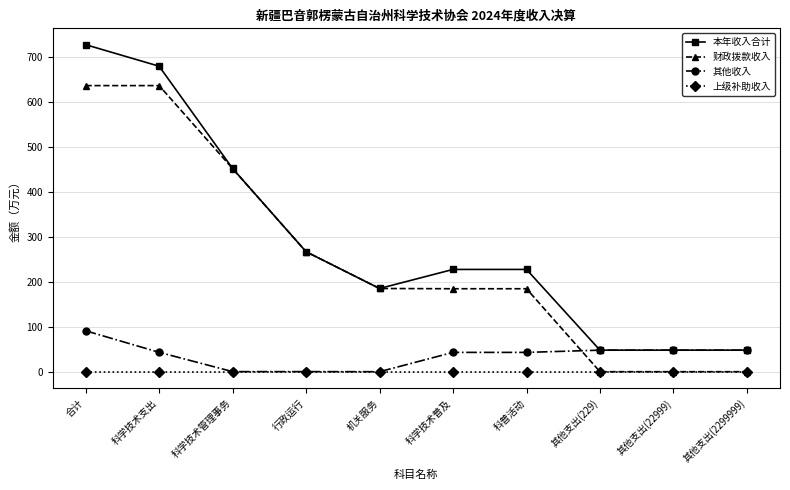

What is the spread (max minus min) of values at 行政运行?

267.2